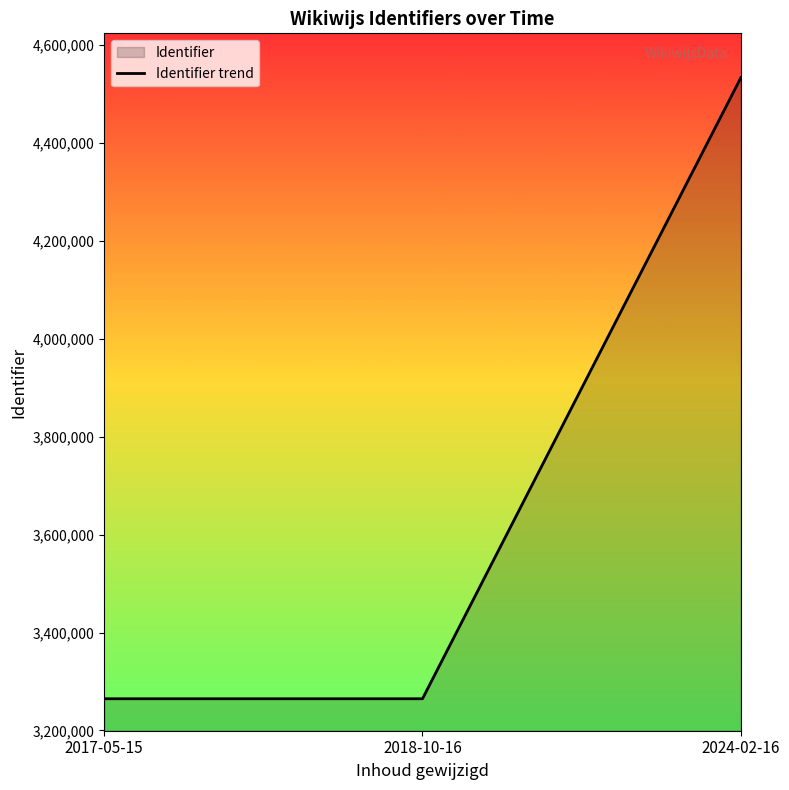

What is the label of the 3rd point from the right?

2017-05-15